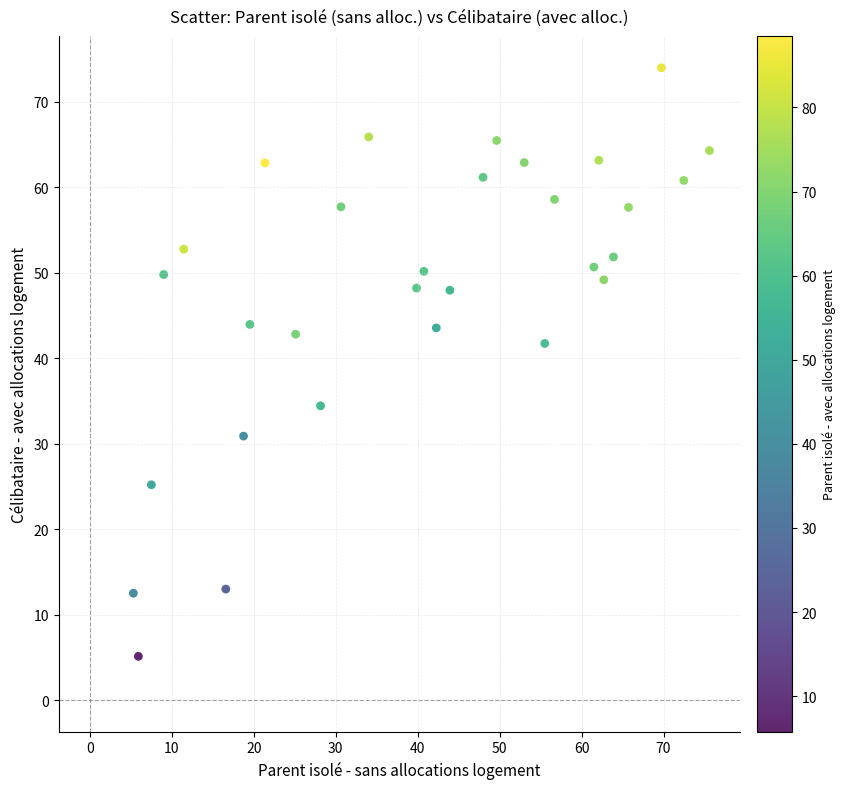

What Y value in the scatter plot is closest to 39?

41.7